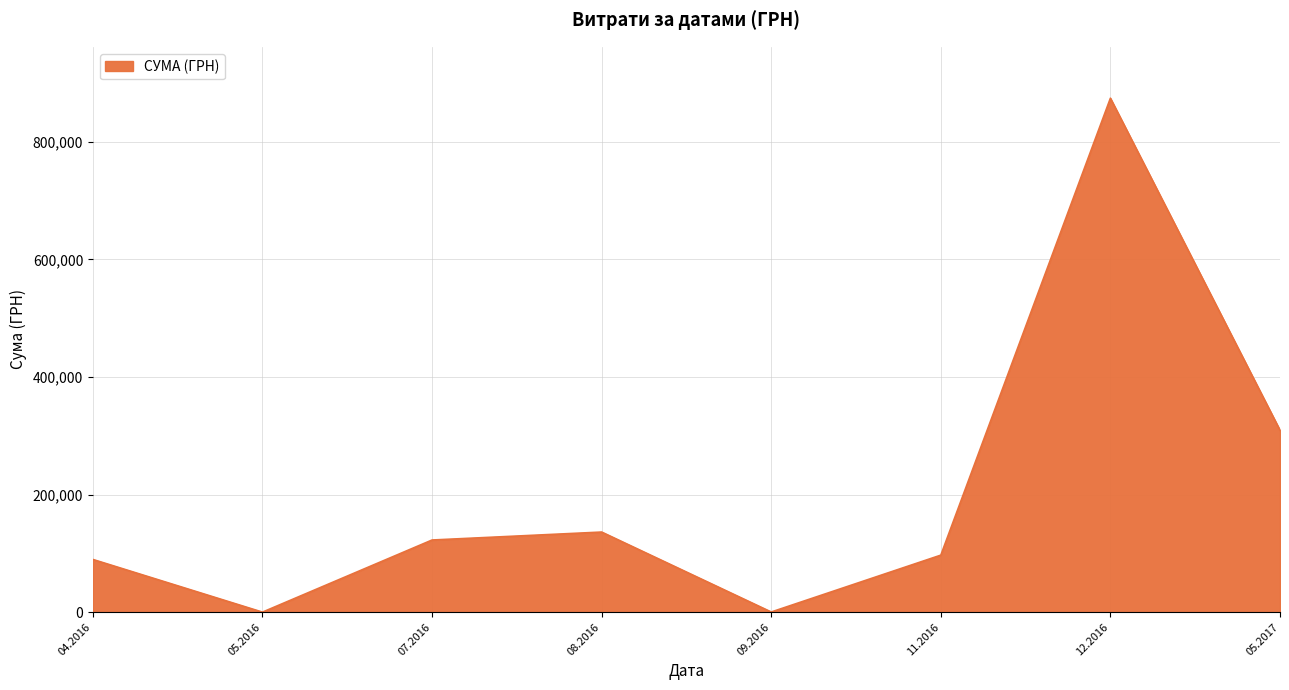

What is the difference between the maximum and second lowest values?

873978.0